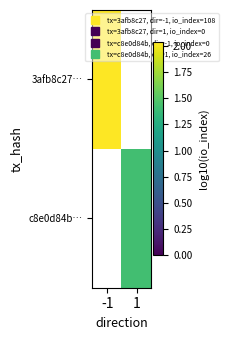

At 1, list the series in order from largest to smallest.

3afb8c27…, c8e0d84b…